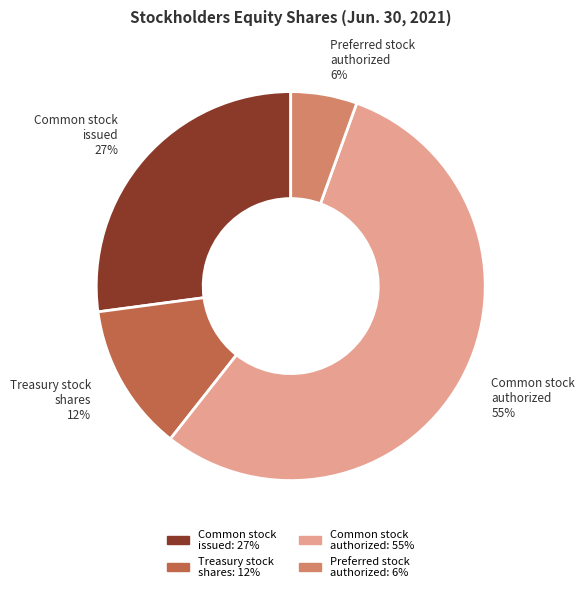

Does any single category account for the majority?

Yes